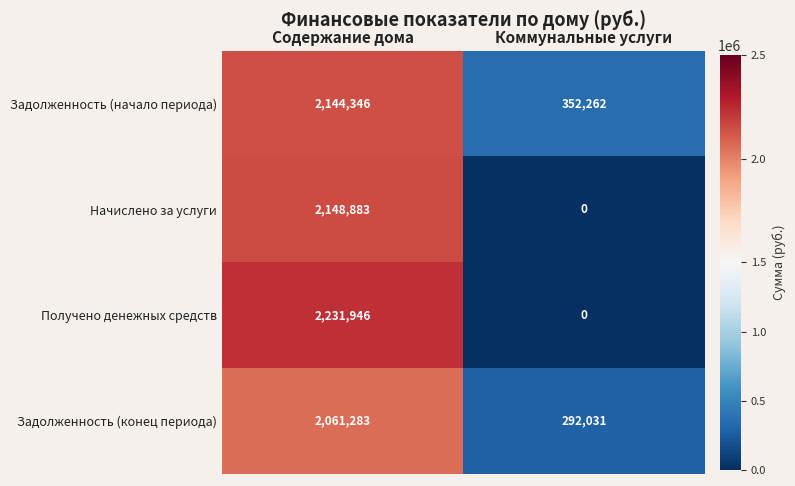

The Начислено за услуги series shows 3645207 at Содержание дома. True or false?

False